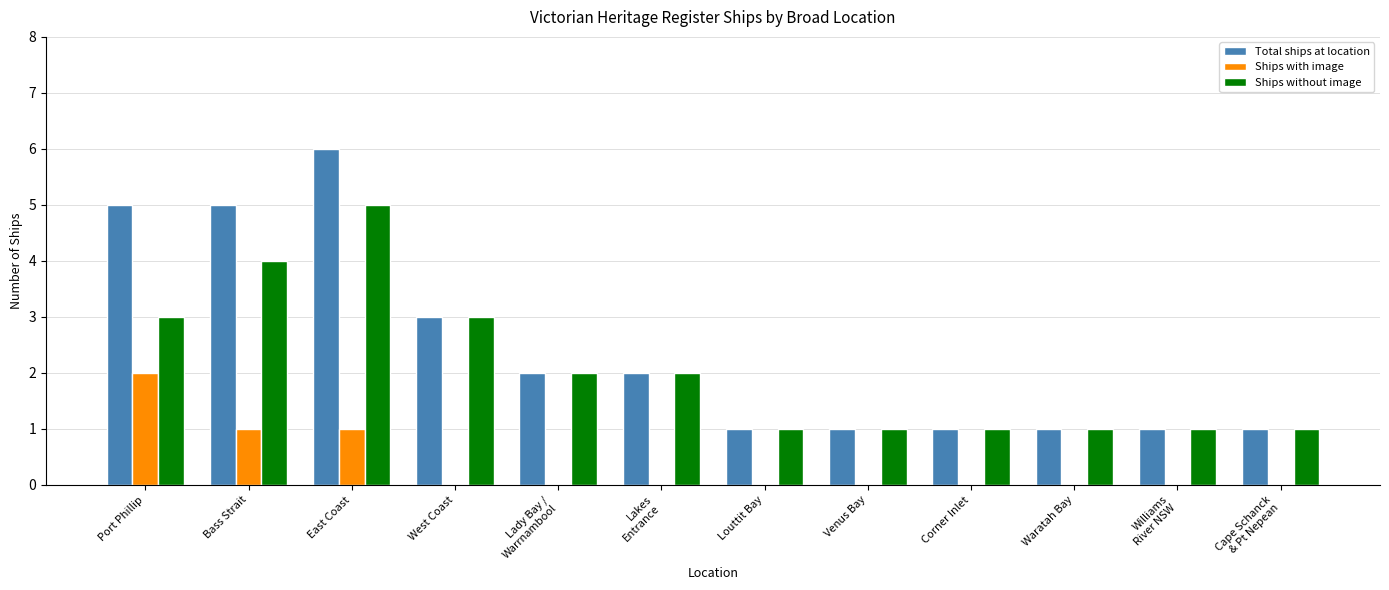

At which category is the sum across all series the highest?

East Coast